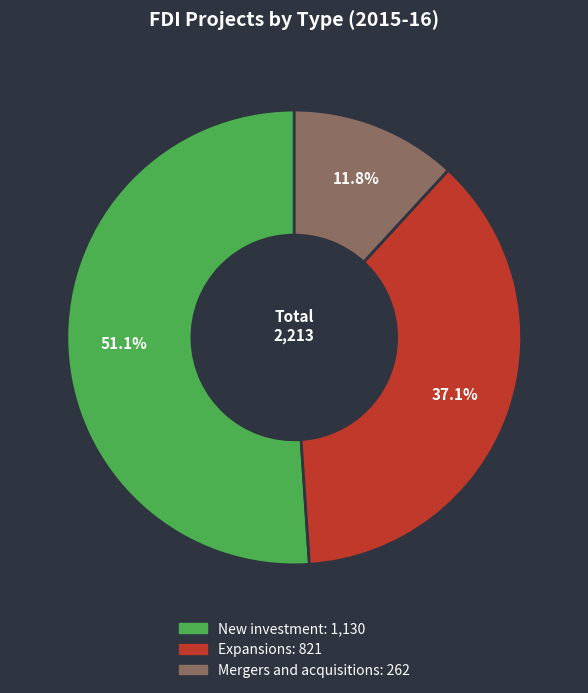

How many segments does this pie chart have?

3